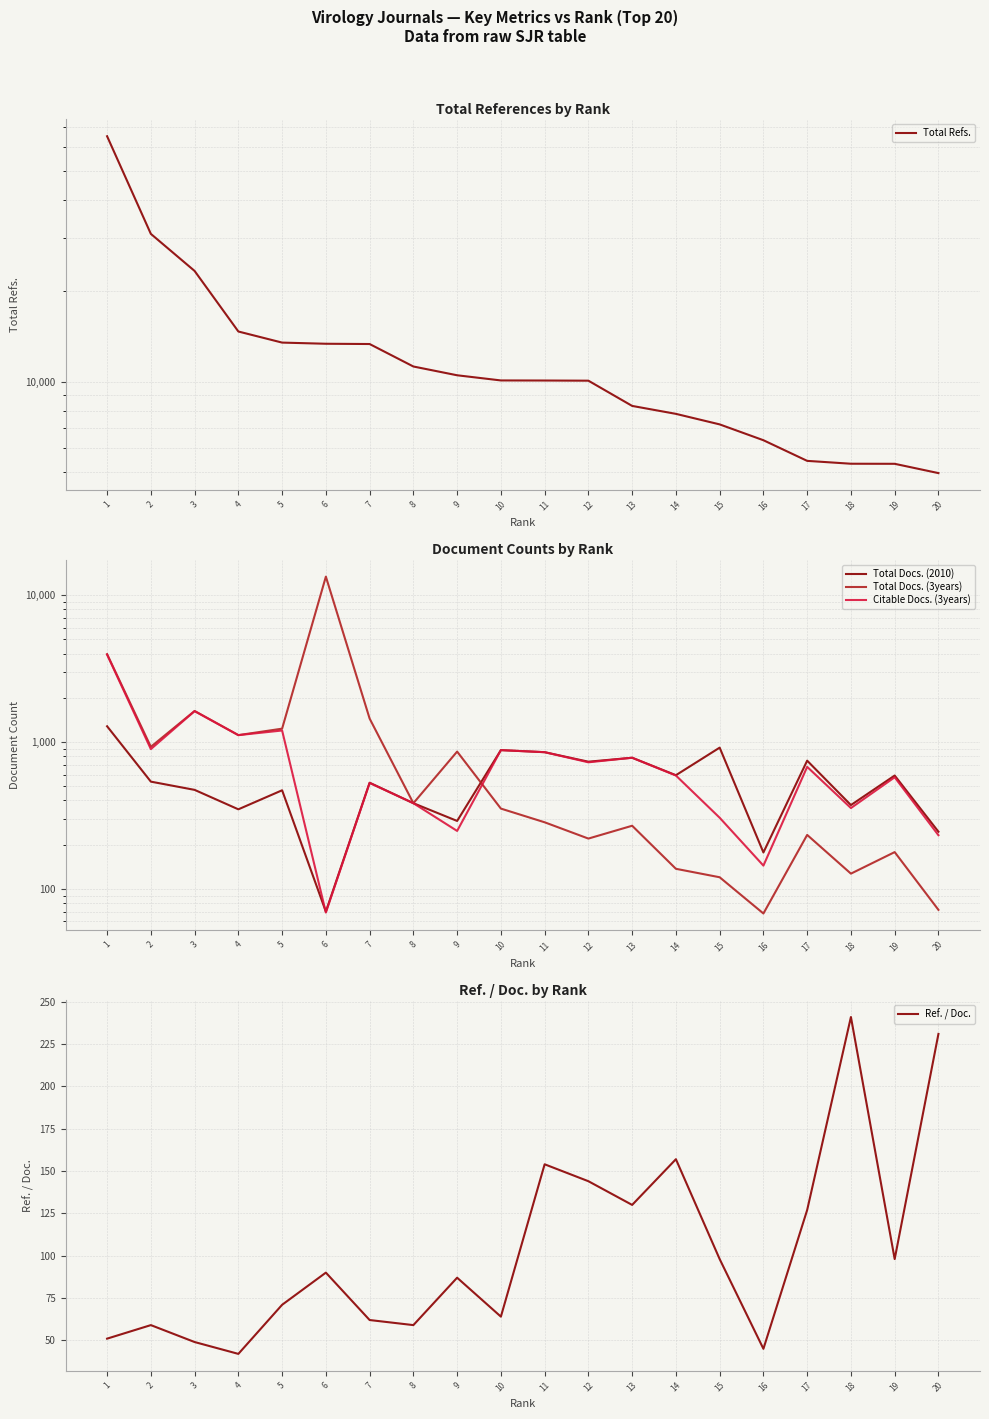

At which label does Total Docs. (3years) reach its peak?

6